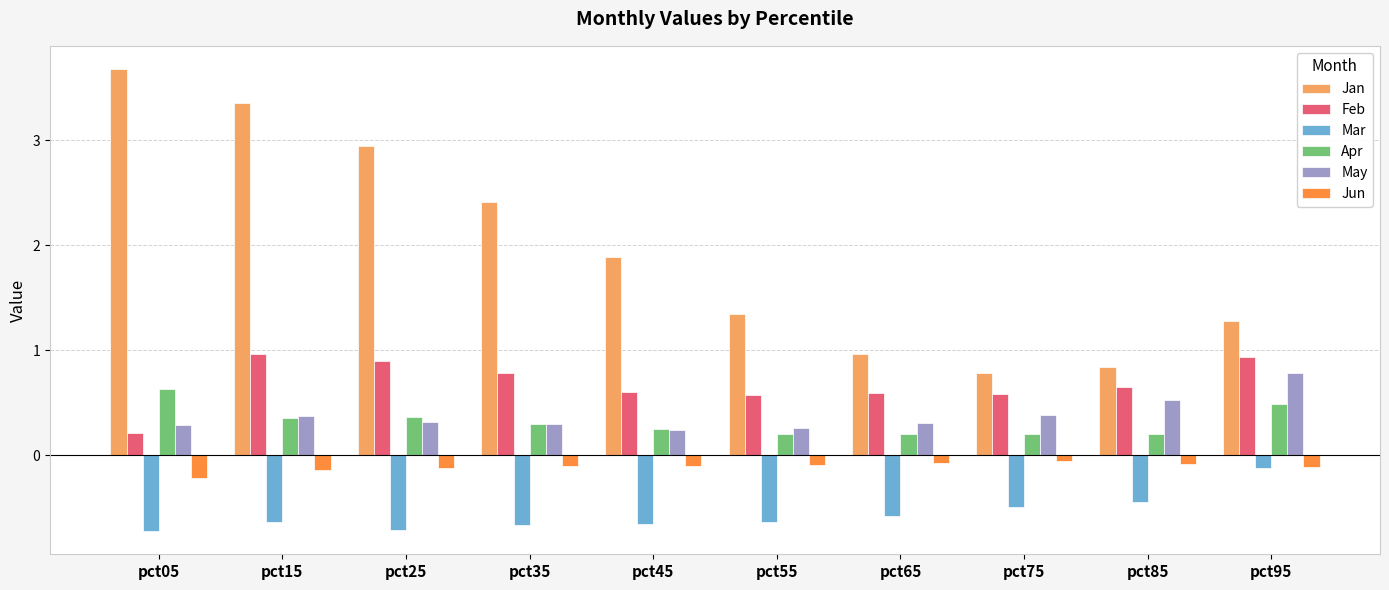

What is the difference between the maximum and second lowest values in the Jan series?

2.8